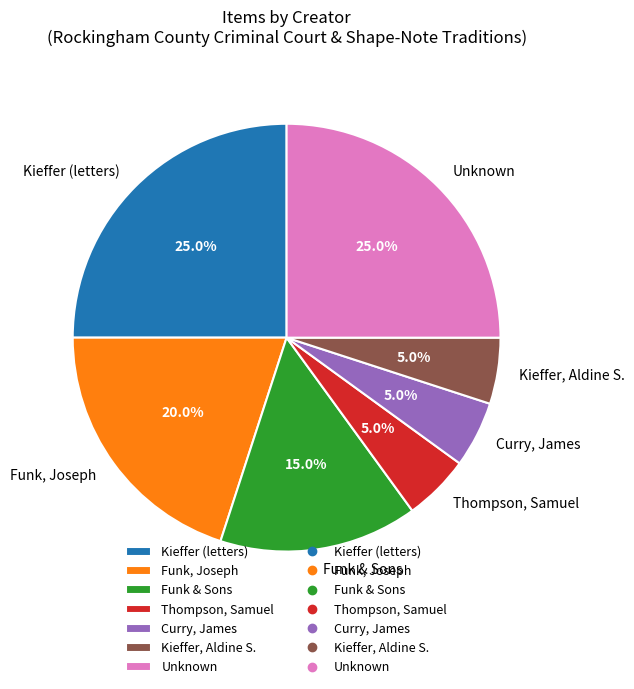

Does any single category account for the majority?

No